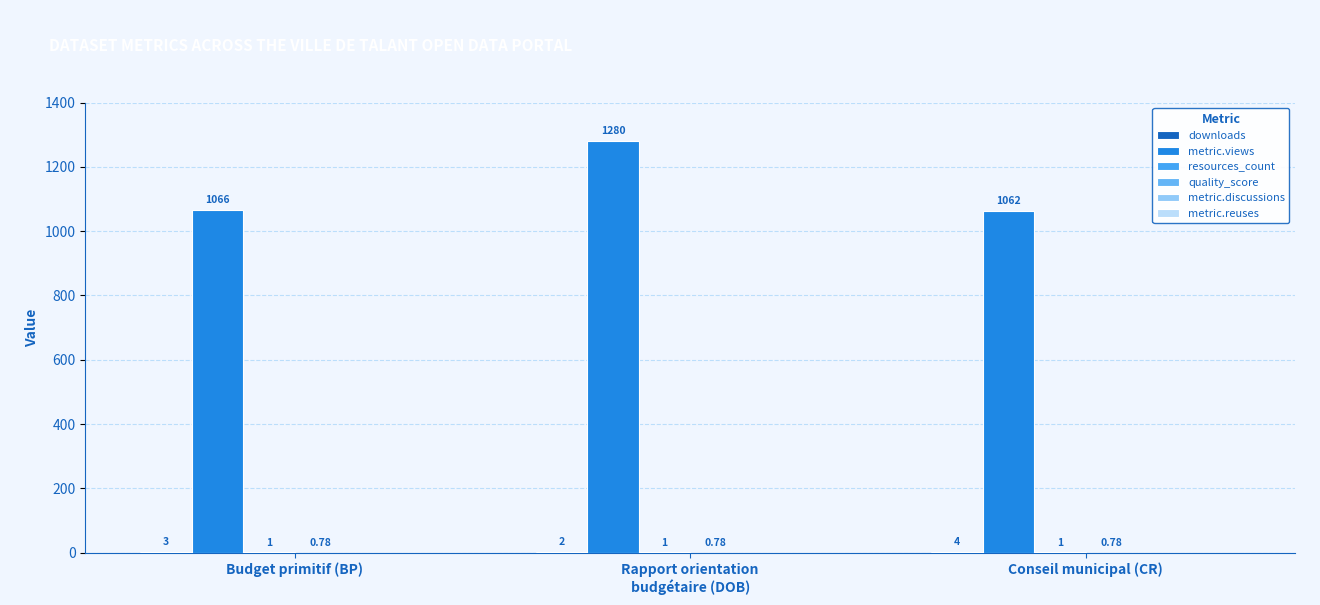

At which category is the sum across all series the highest?

Rapport orientation
budgétaire (DOB)